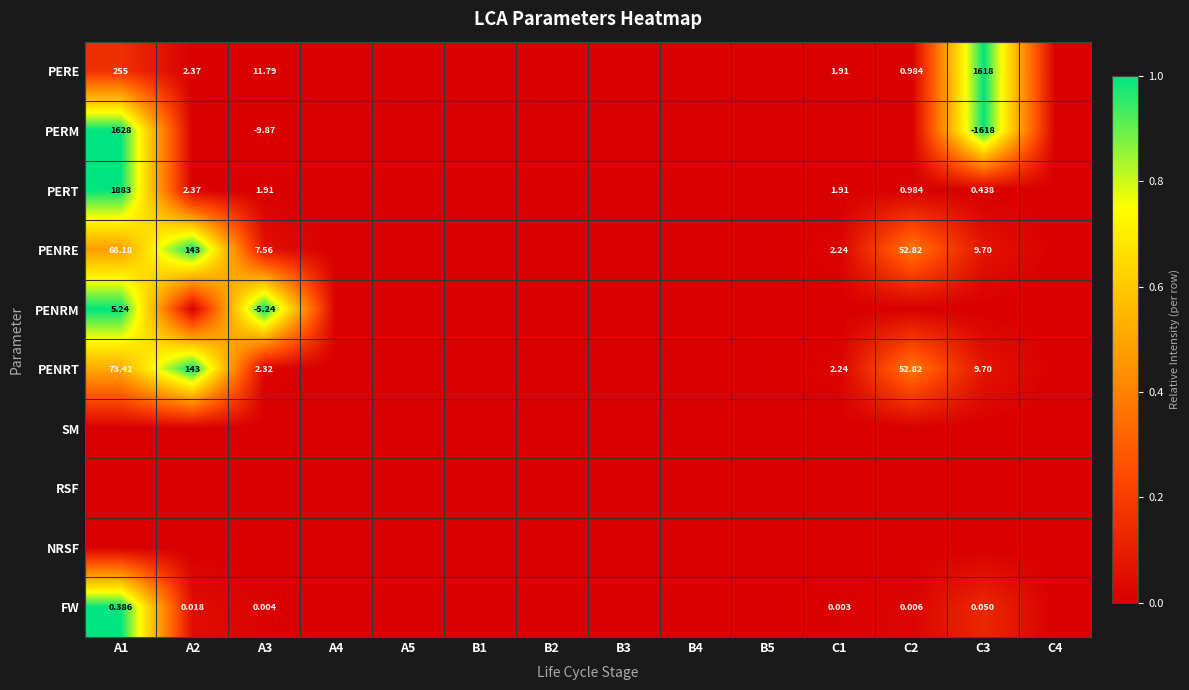

The PENRT series shows 0.0 at B4. True or false?

True